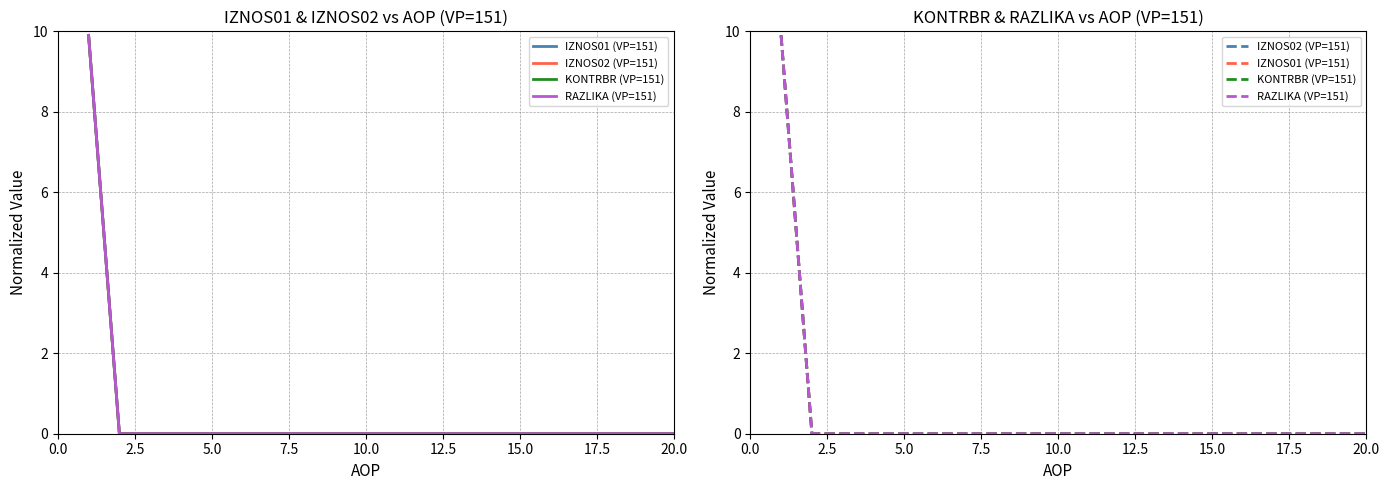

At which label is RAZLIKA (VP=151) closest to 4?

2.5